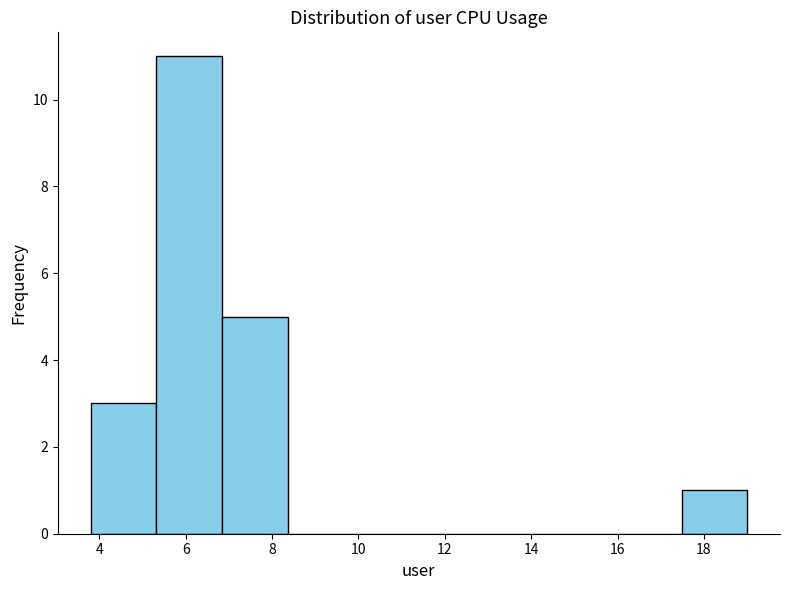

How tall is the bar that spans 5.32 to 6.84 on the x-axis? Neither the bar edges nor the heights are printed on the chart, so give them approximately, as read against the axes.

11